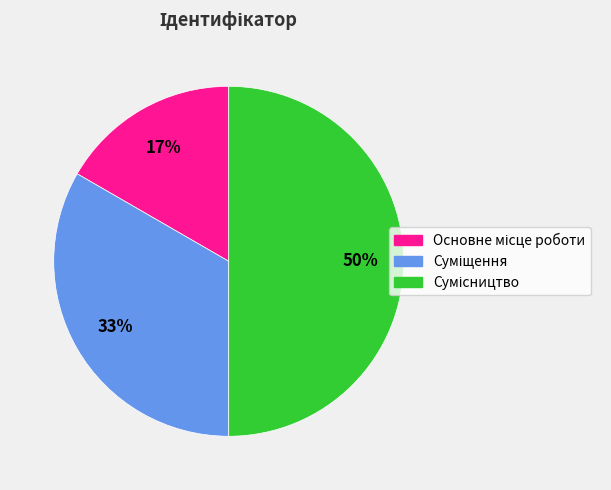

How many slices are in this pie chart?

3